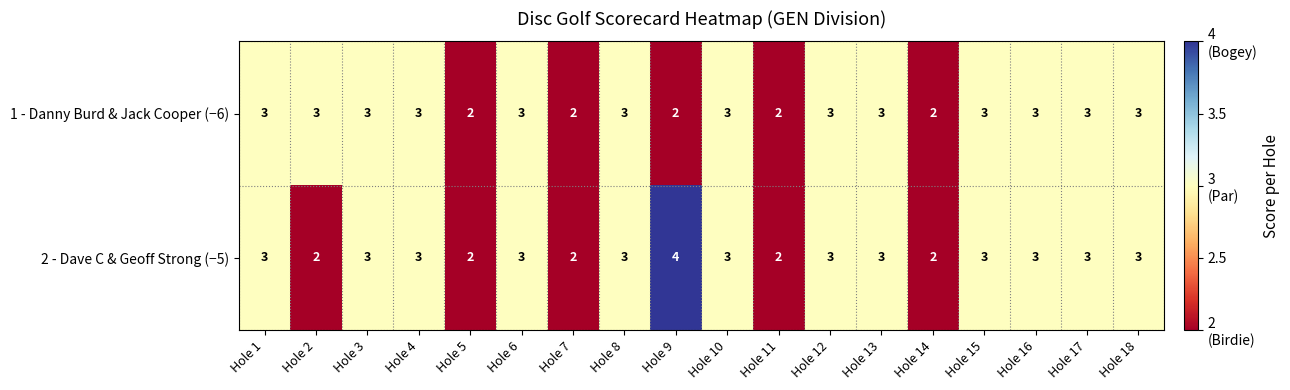

Which series has the largest total across all categories?

2 - Dave C & Geoff Strong (−5)